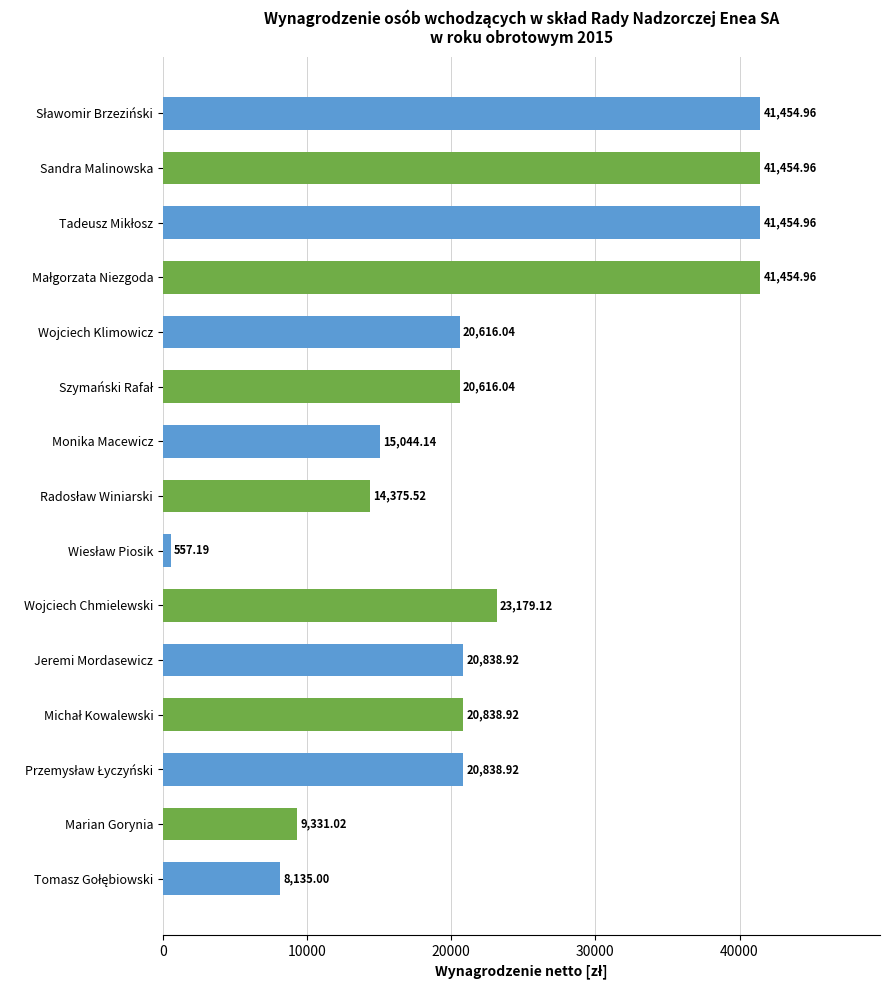

What is the change in value from Sandra Malinowska to Jeremi Mordasewicz?

-20616.0